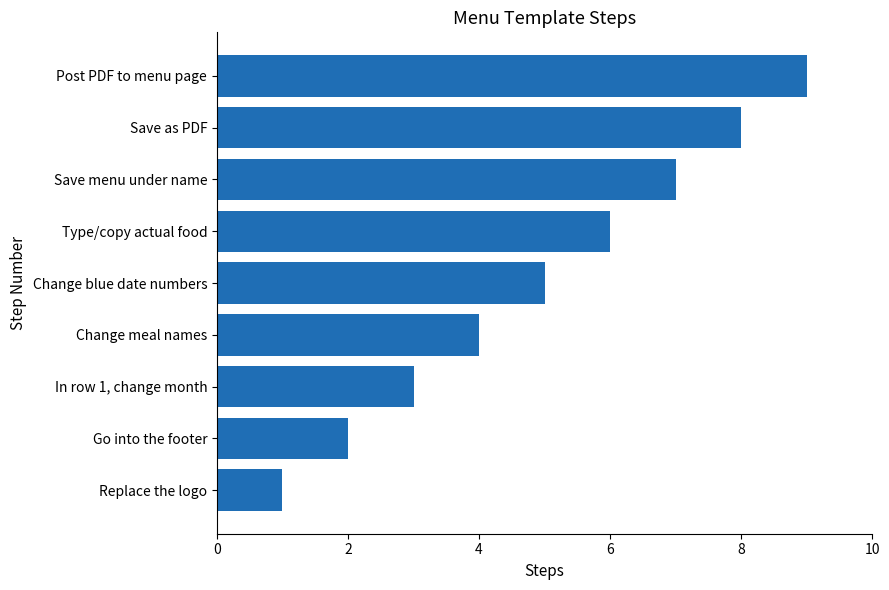

How many bars are there in total?

9